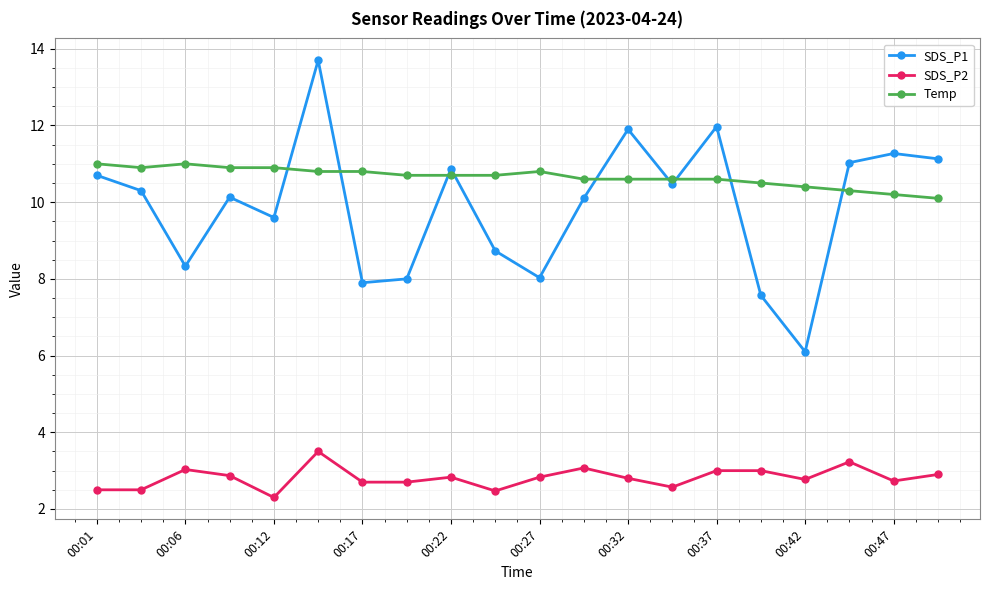

Does the chart have visible grid lines?

Yes